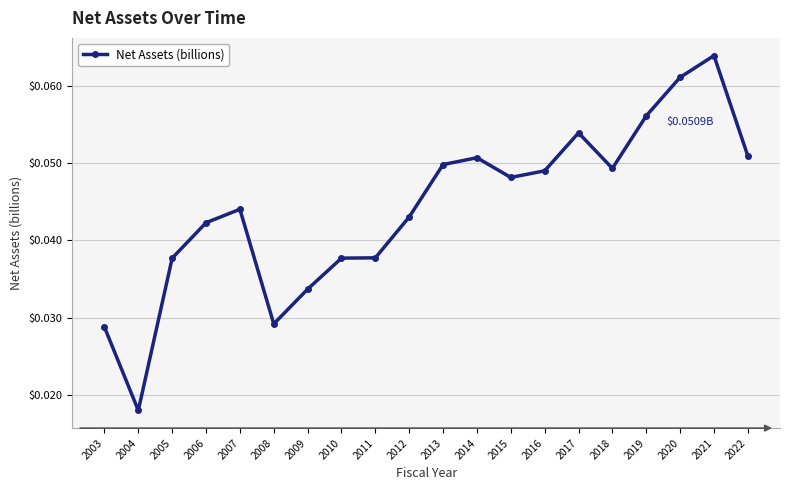

Between 2020 and 2004, which is larger?

2020